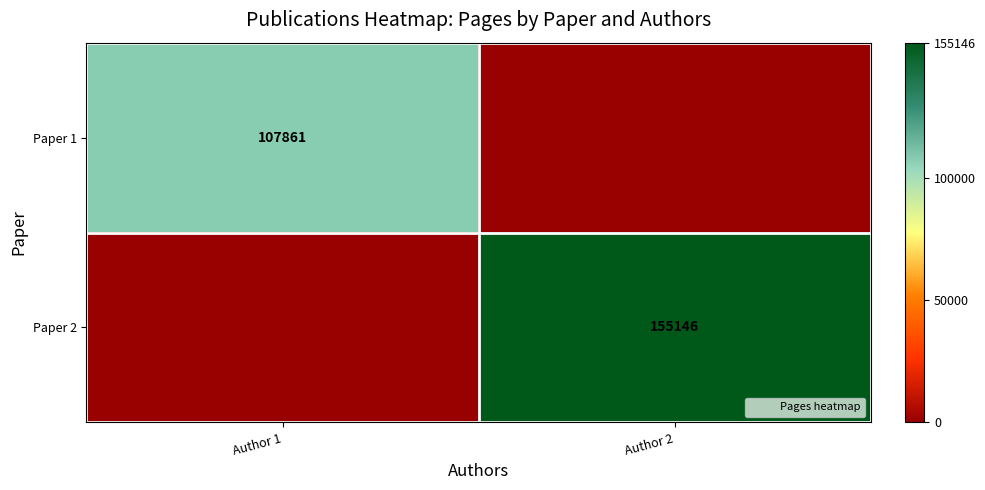

Which category has the highest value in the Paper 2 series?

Author 2